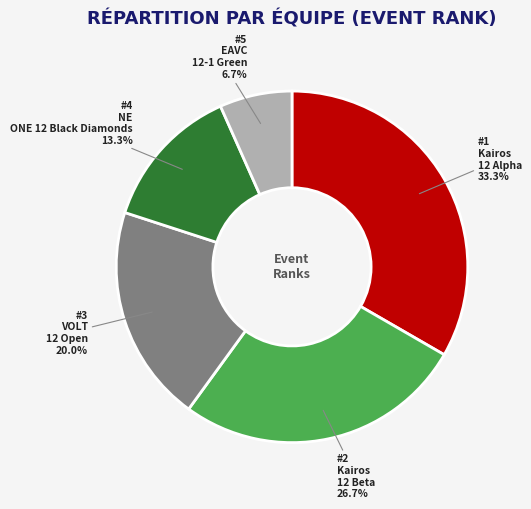

Does any single category account for the majority?

No